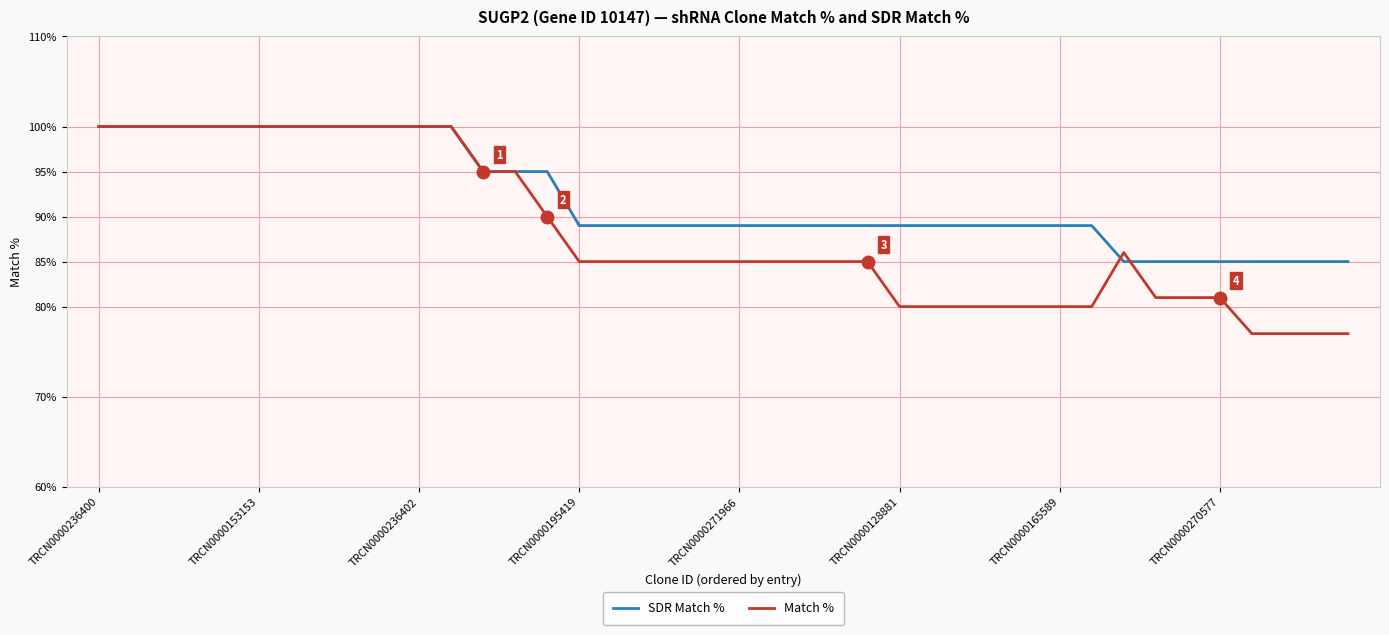

Rank the series by their average value, from lowest to highest.

Match %, SDR Match %